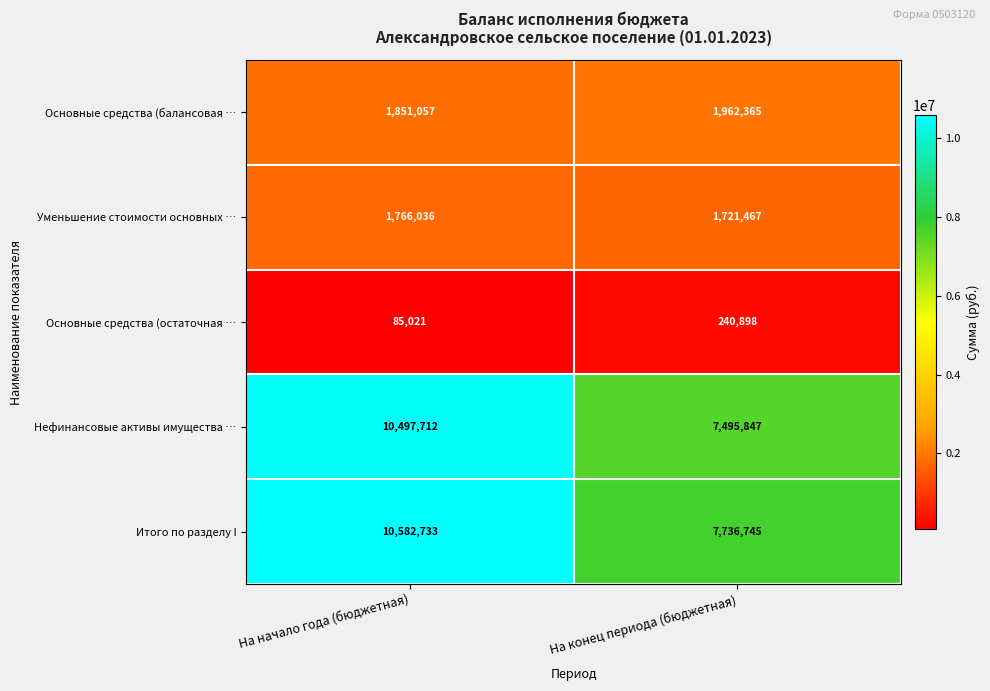

What is the maximum value shown in the chart?

10582733